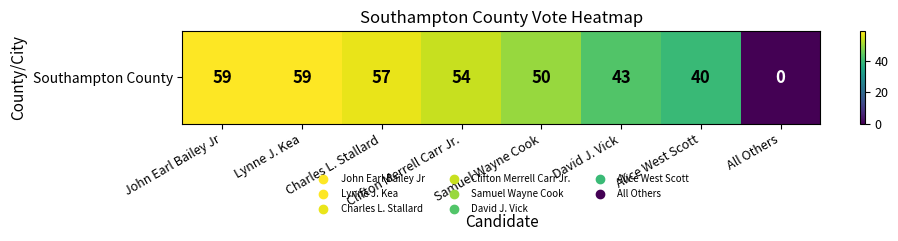

The value at Clifton Merrell Carr Jr. is 54. True or false?

True